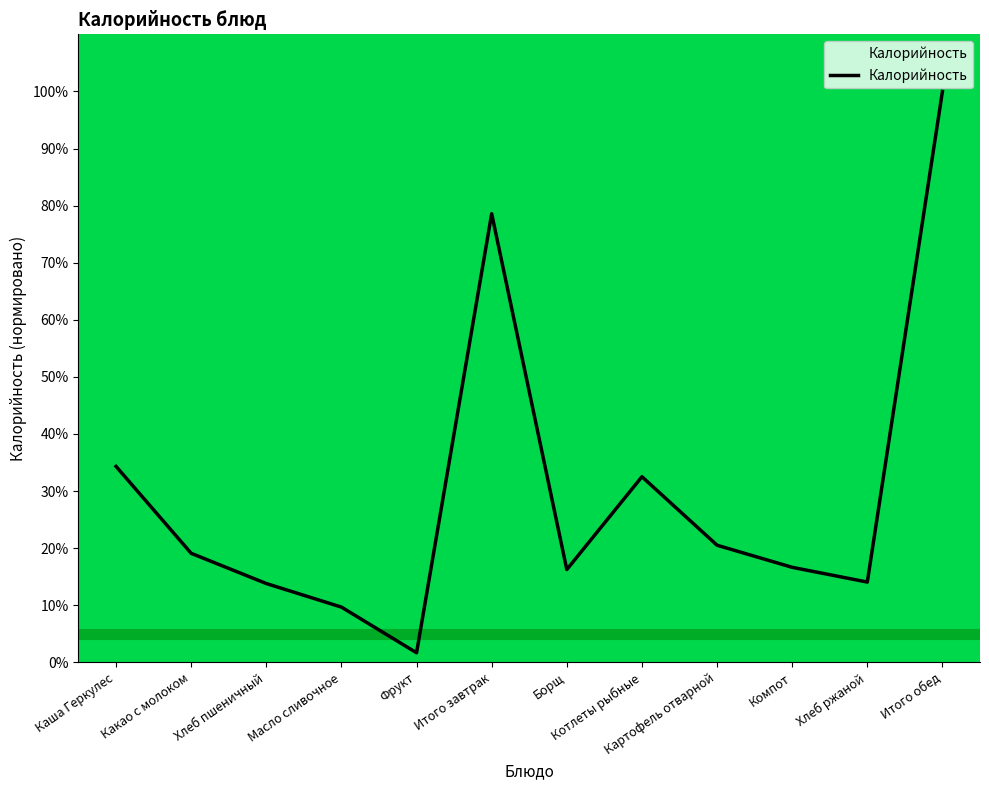

What is the difference between the second highest and minimum values?

76.9